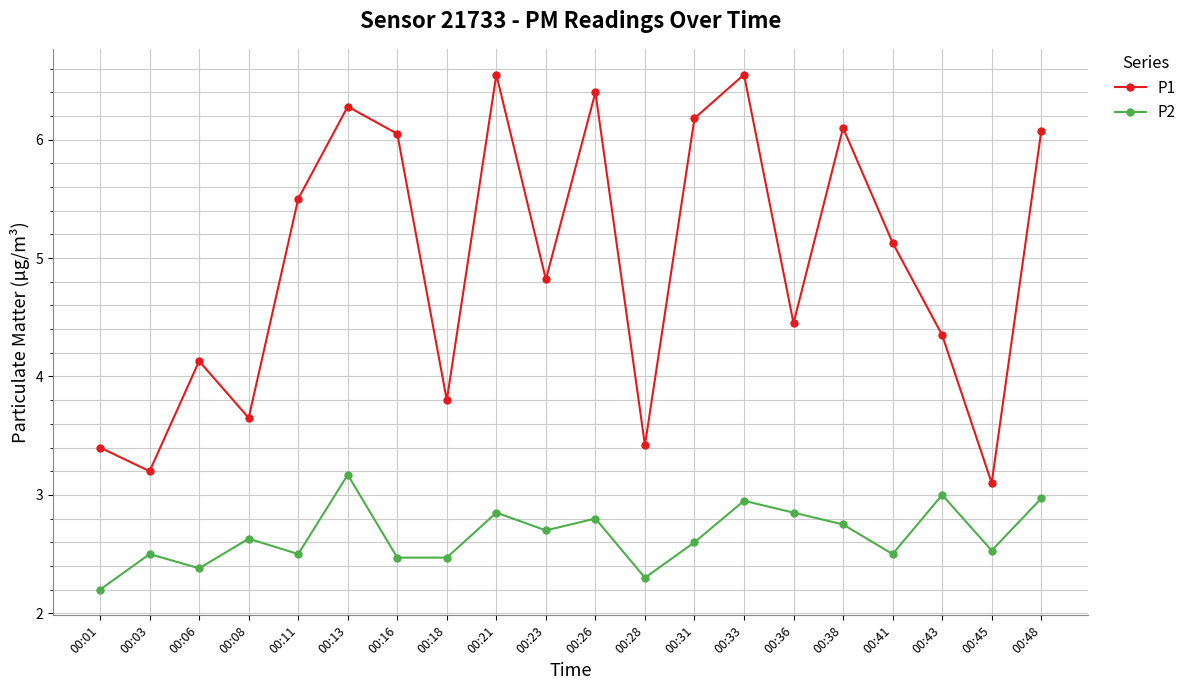

True or false: P1 has more than 0 points higher than both neighbors.

True